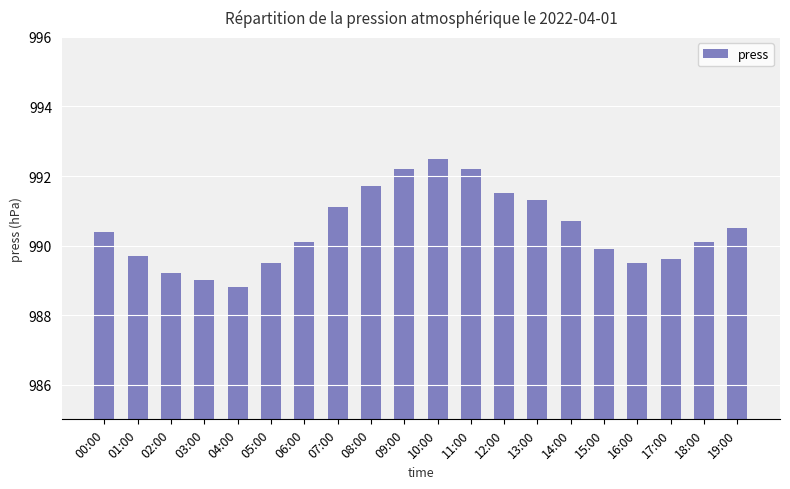

What is the sum of the values at 13:00 and 02:00?

1980.5